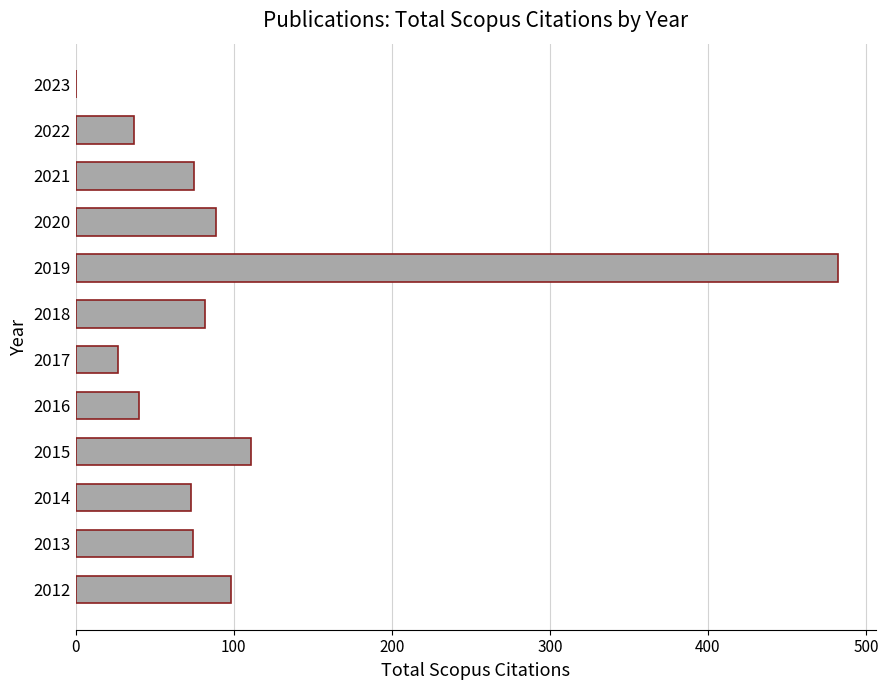

Where is the data nearest to the value 241?

2015